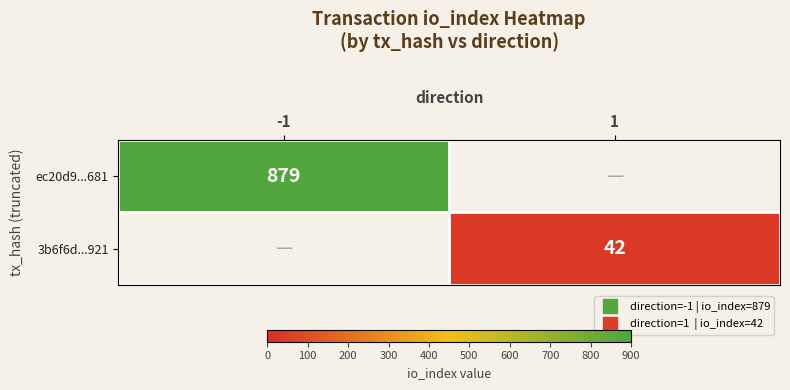

The value of 3b6f6d...921 at 1 is 54.9. True or false?

False